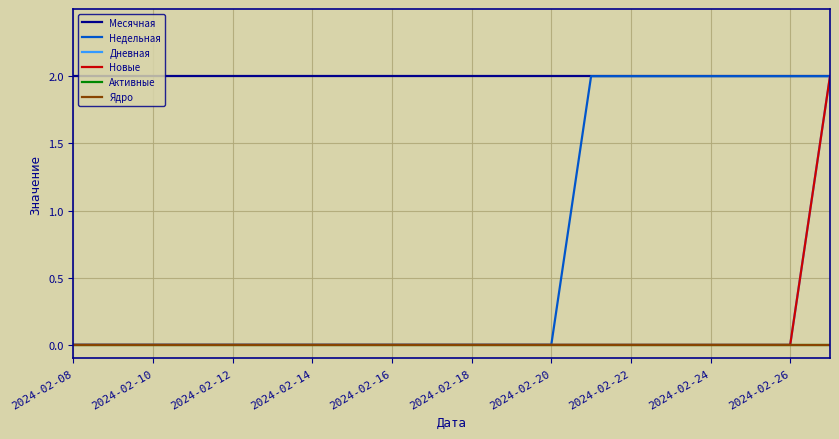

True or false: Активные has more than 1 points higher than both neighbors.

False